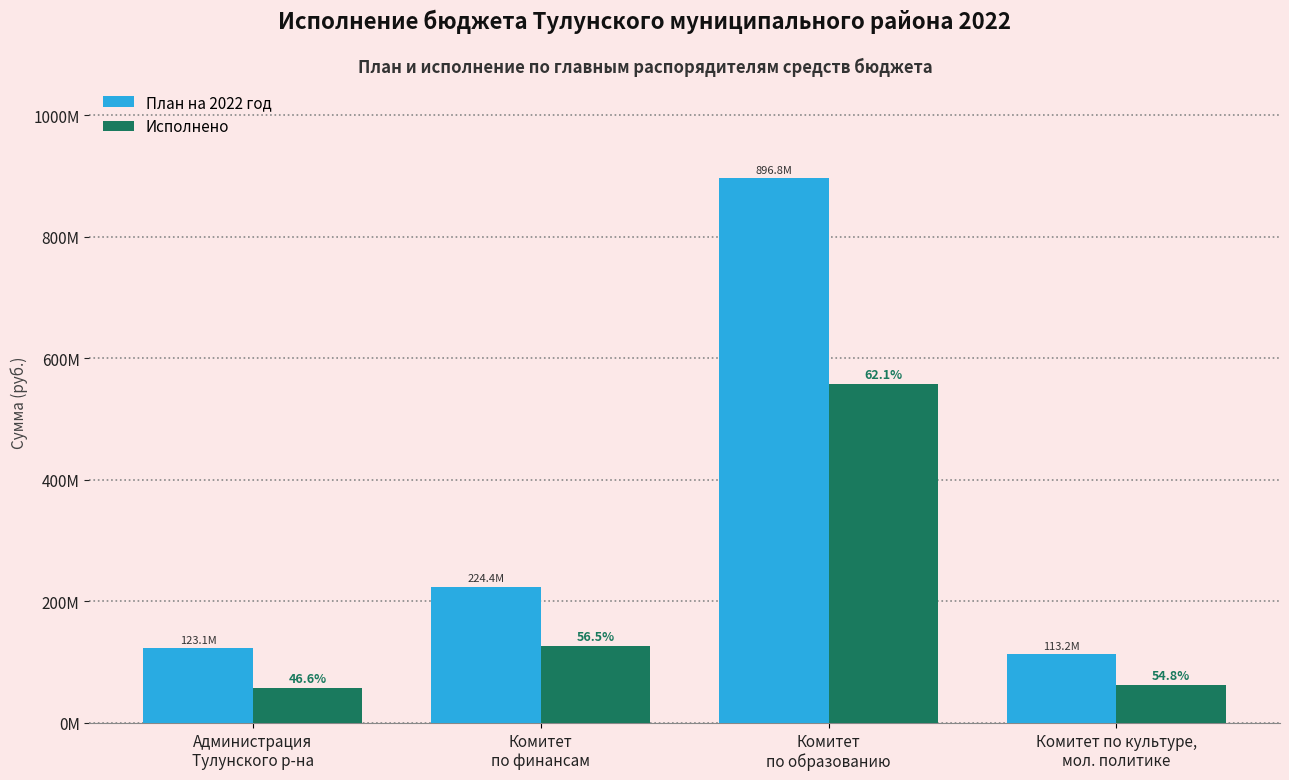

Does the chart contain any negative values?

No